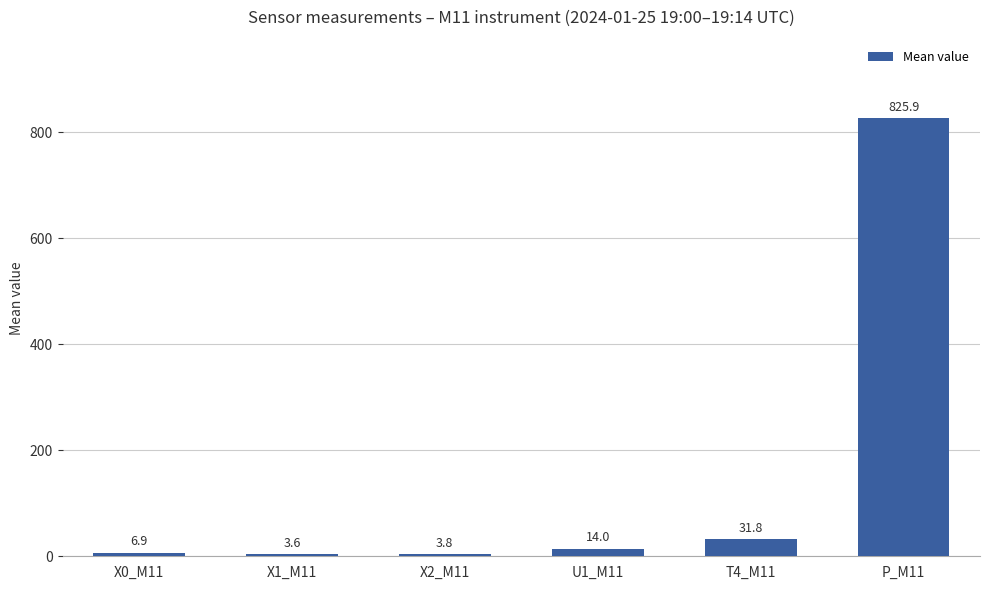

Reading left to right, extract all data points from this chart.

6.9	3.6	3.8	14.0	31.8	825.9